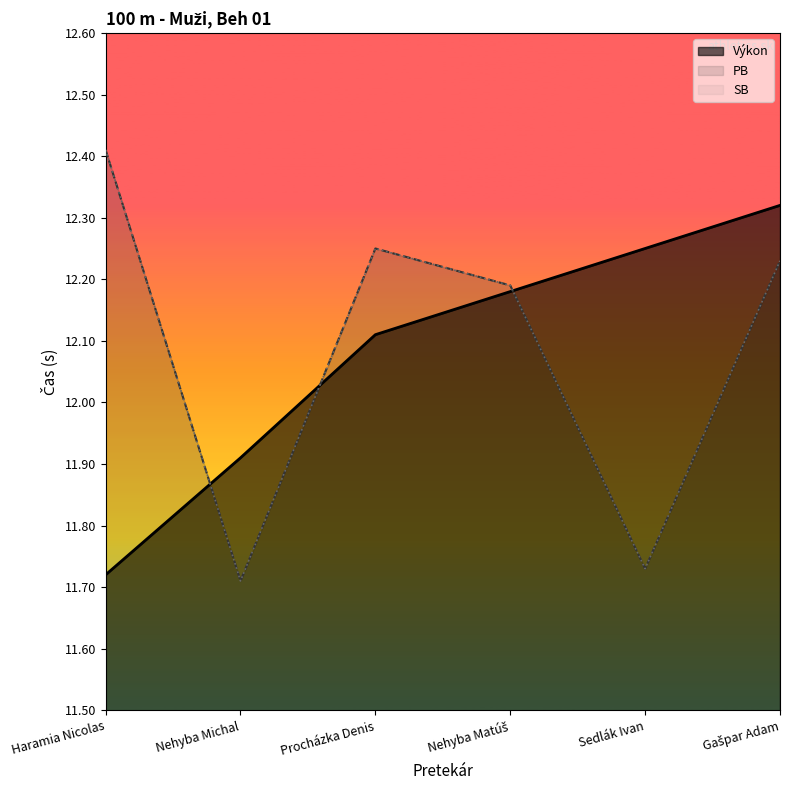

What is the sum of all PB values?

72.5